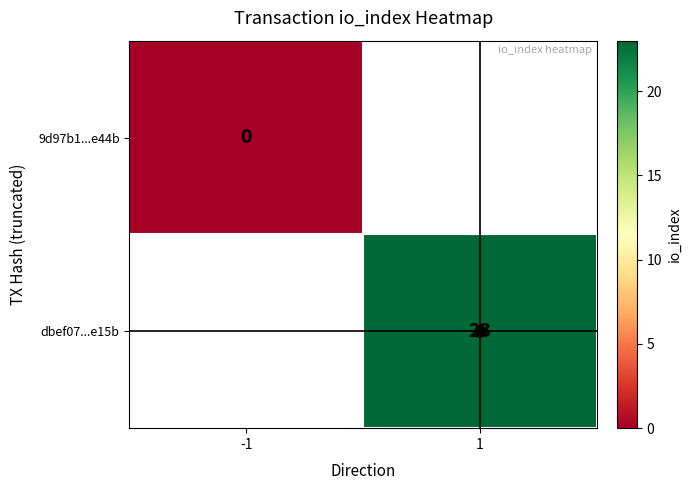

At -1, list the series in order from largest to smallest.

9d97b1...e44b, dbef07...e15b